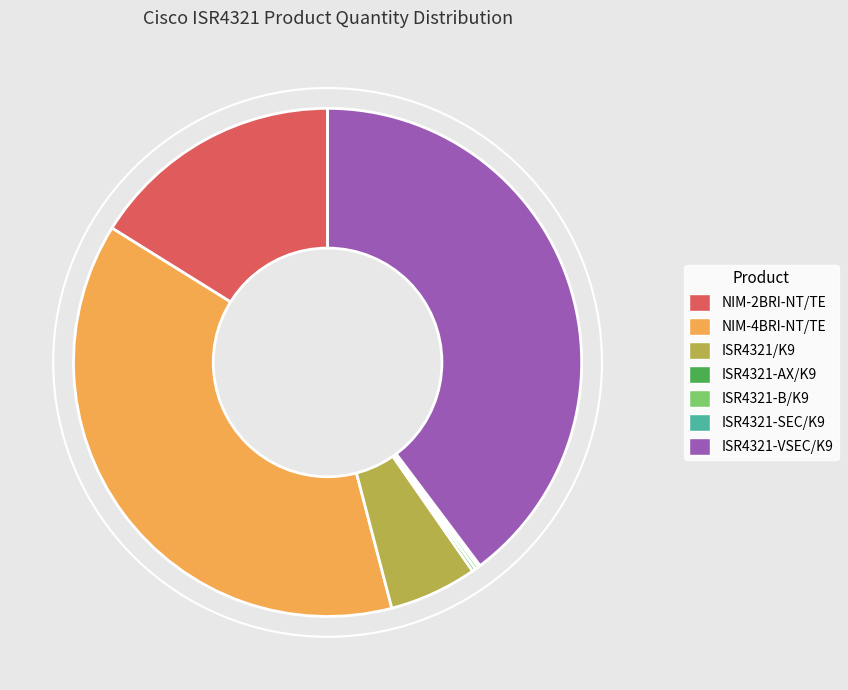

Does any single category account for the majority?

No